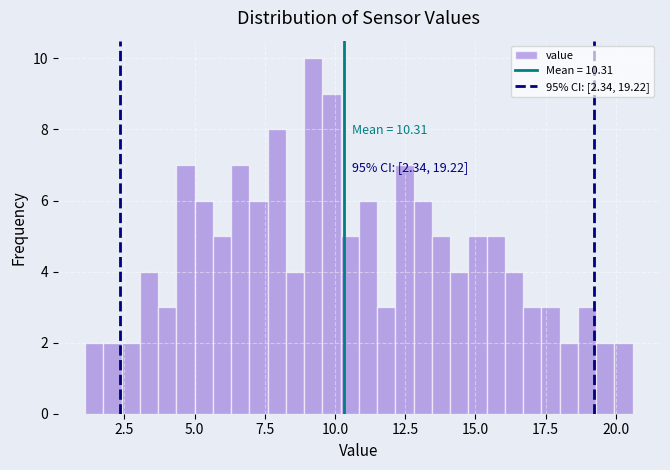

Read against the x-axis, roughly where is the centre of the tallest bar?

9.0